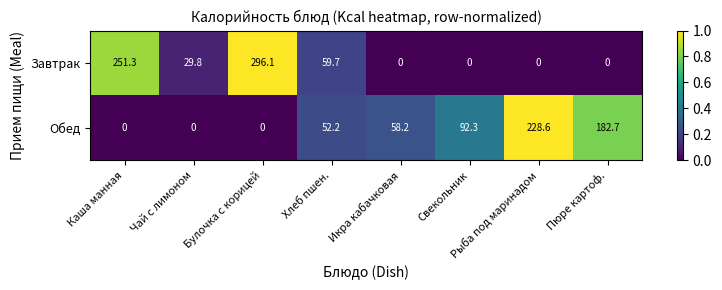

True or false: Завтрак has a value of -179.9 at Пюре картоф..

False